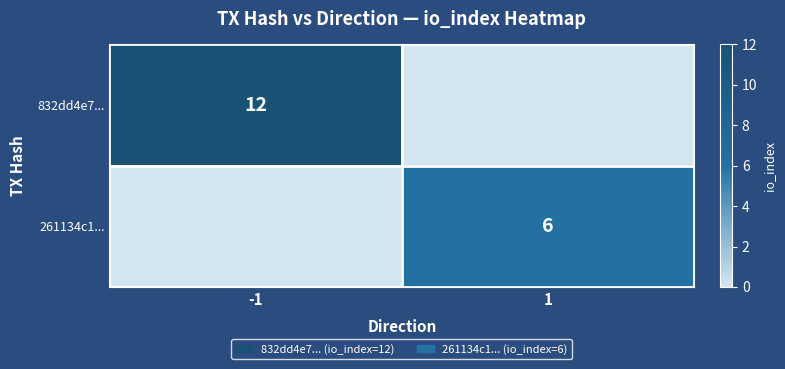

True or false: 261134c1... has a value of 8 at 1.

False